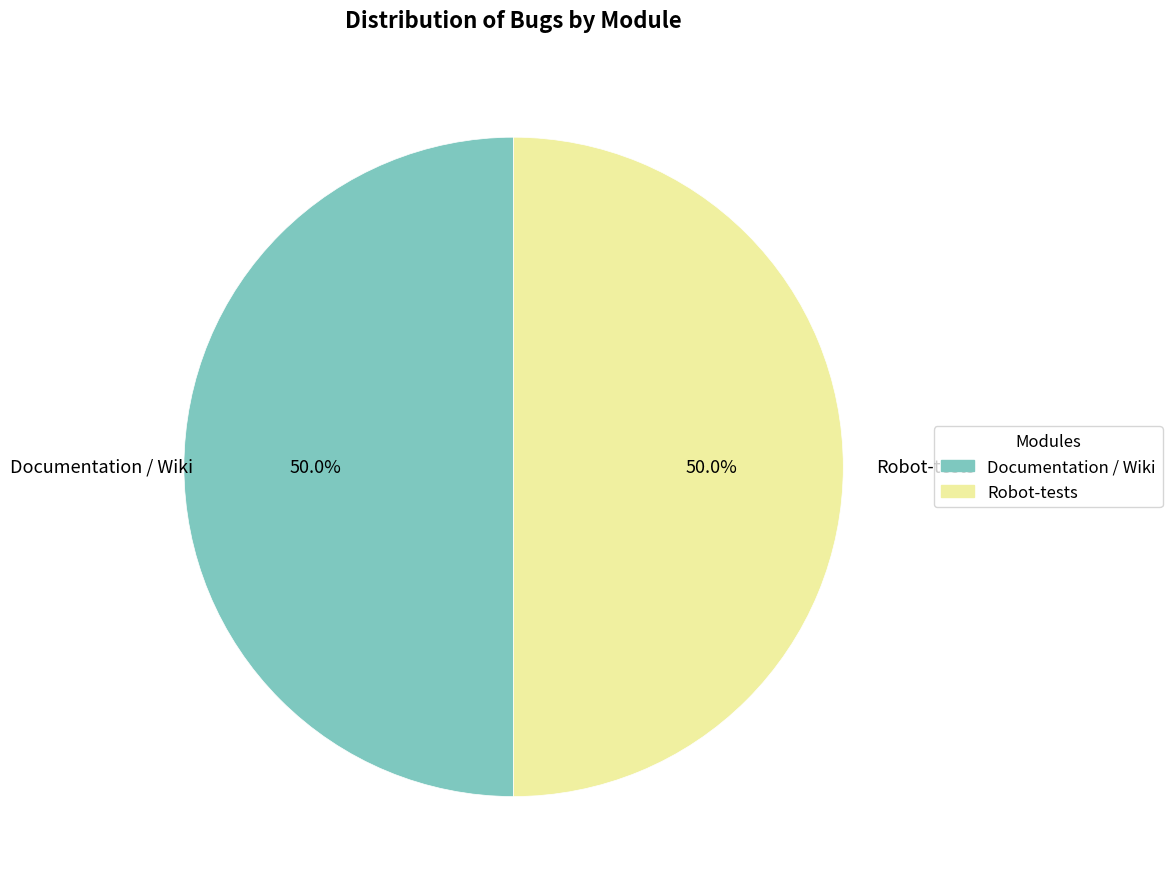

Approximately how many times larger is the value at Robot-tests compared to Documentation / Wiki?

1.0